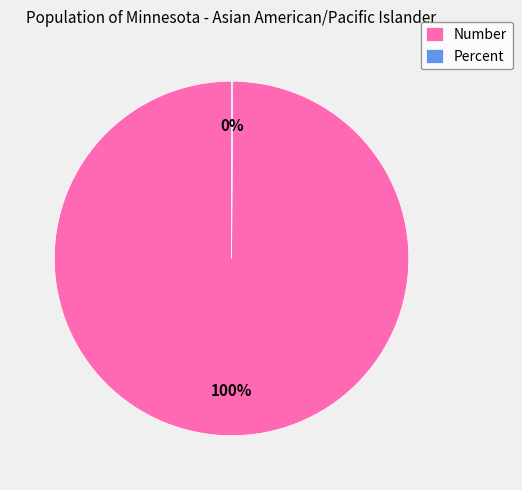

What is the majority slice?

Number